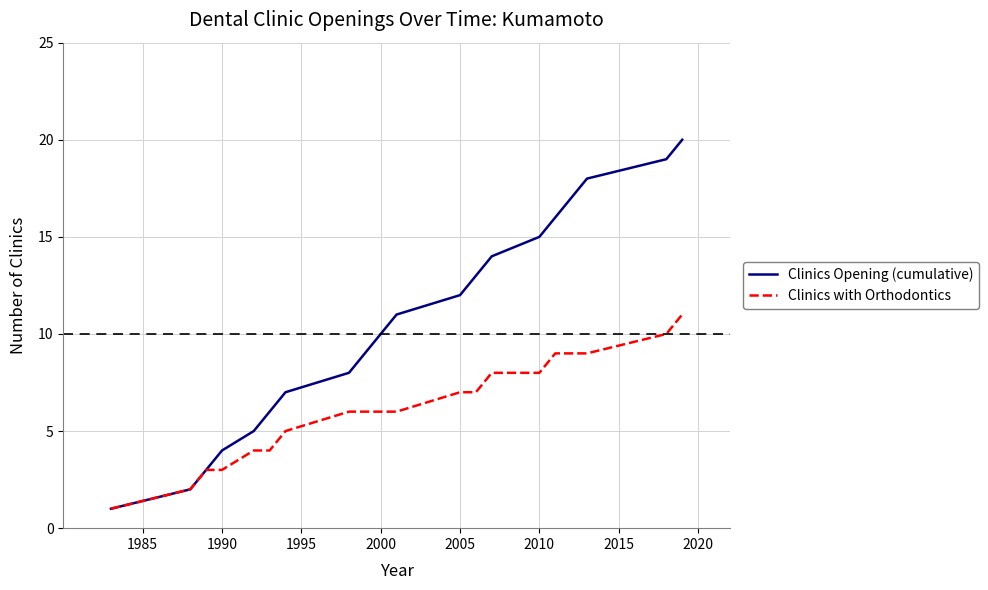

What is the lowest value of the Clinics with Orthodontics series?

1